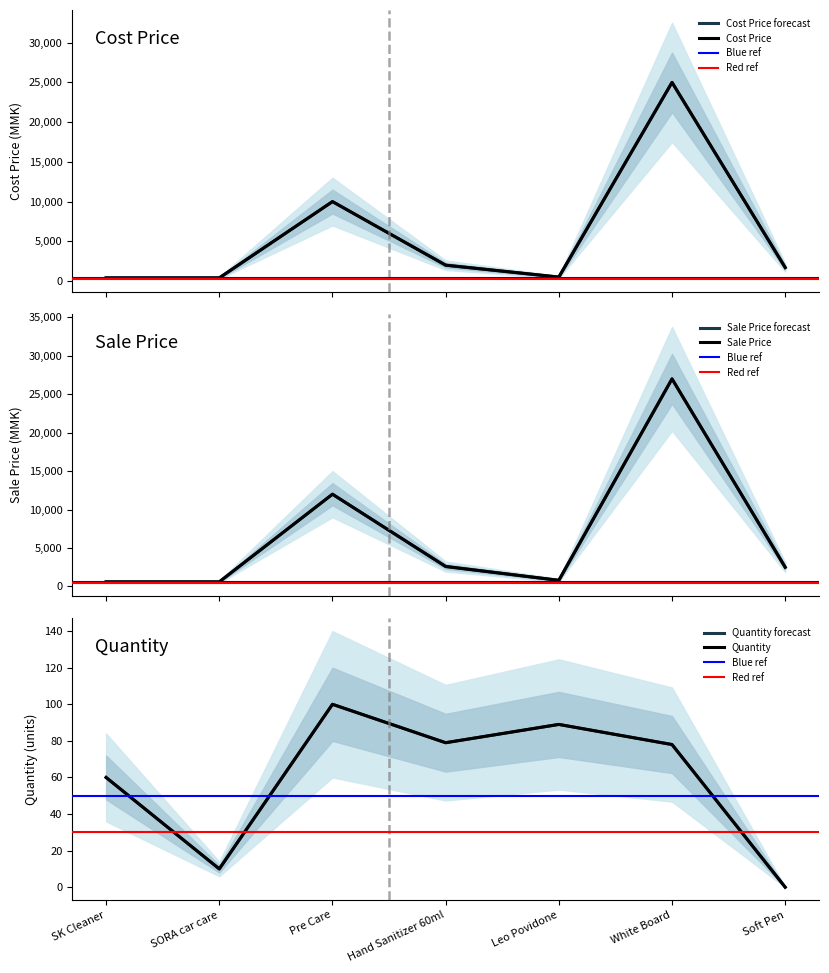

True or false: quantity has a value of 3 at SORA car care.

False